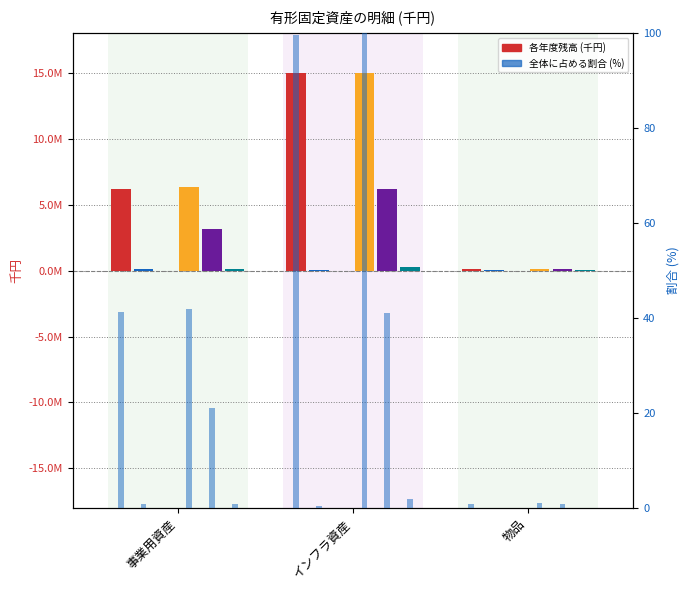

What is the label of the 2nd bar from the left?

インフラ資産